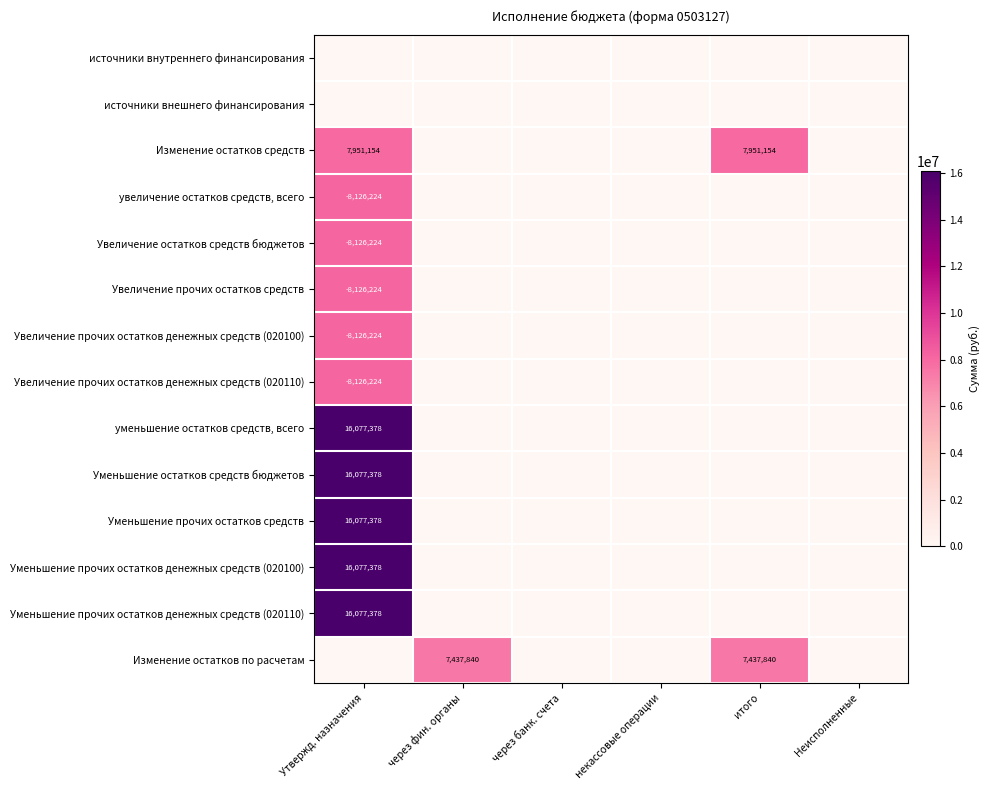

Is it true that Уменьшение прочих остатков денежных средств (020110) equals 25256580 at Утвержд. назначения?

False